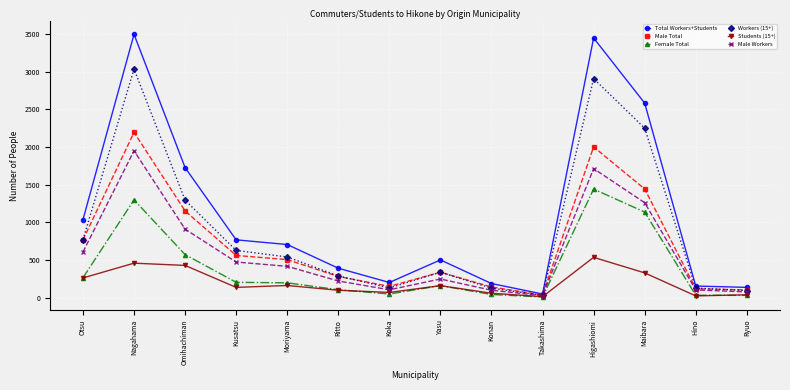

What is the smallest value displayed?

13